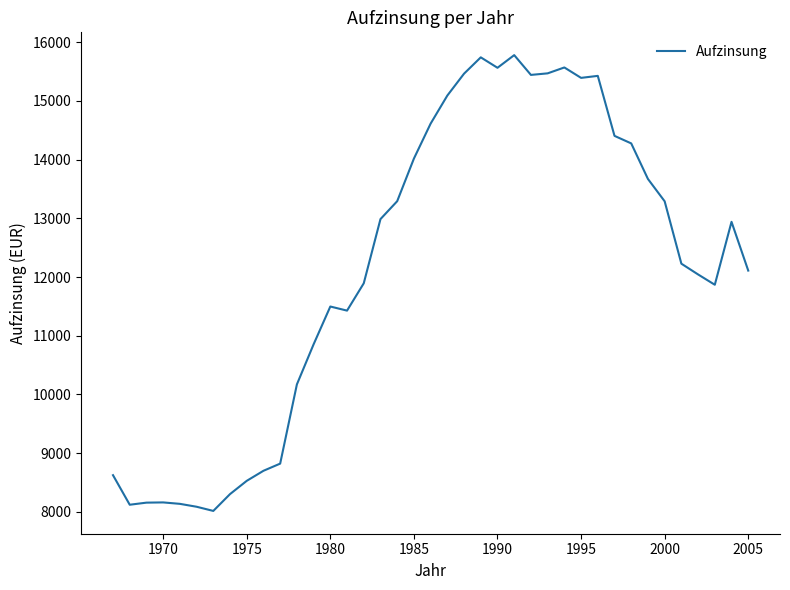

What is the smallest value displayed?

8014.3